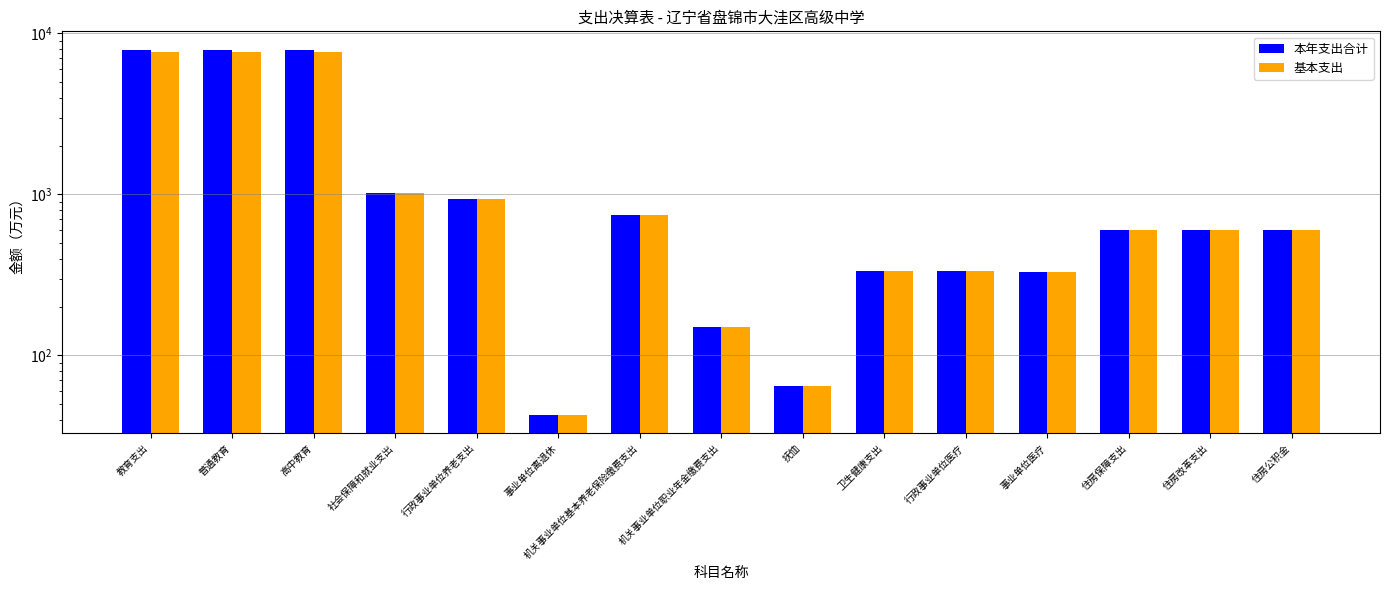

How many groups of bars are there?

15